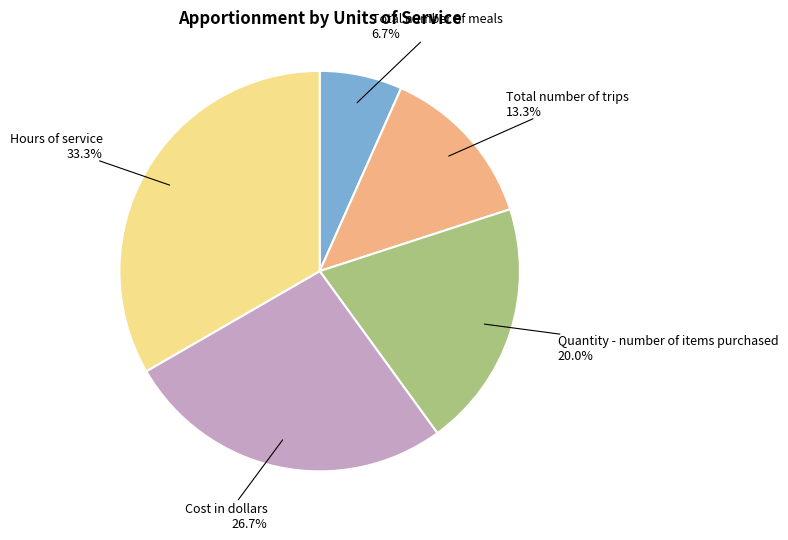

Is there any slice that represents more than half of the pie?

No